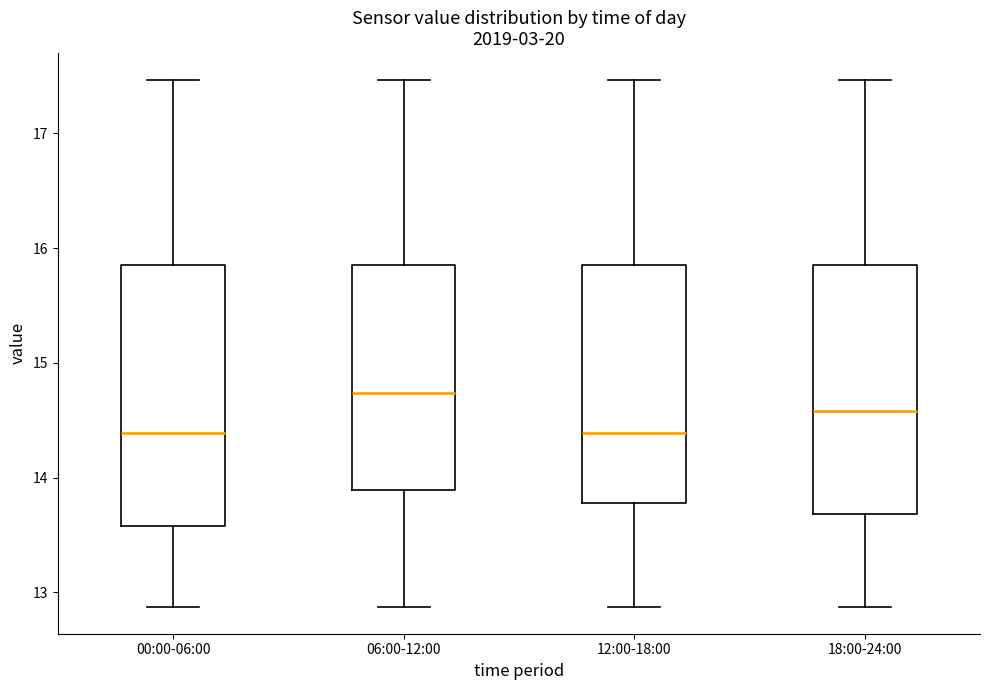

Which box's median line is the highest?

06:00-12:00